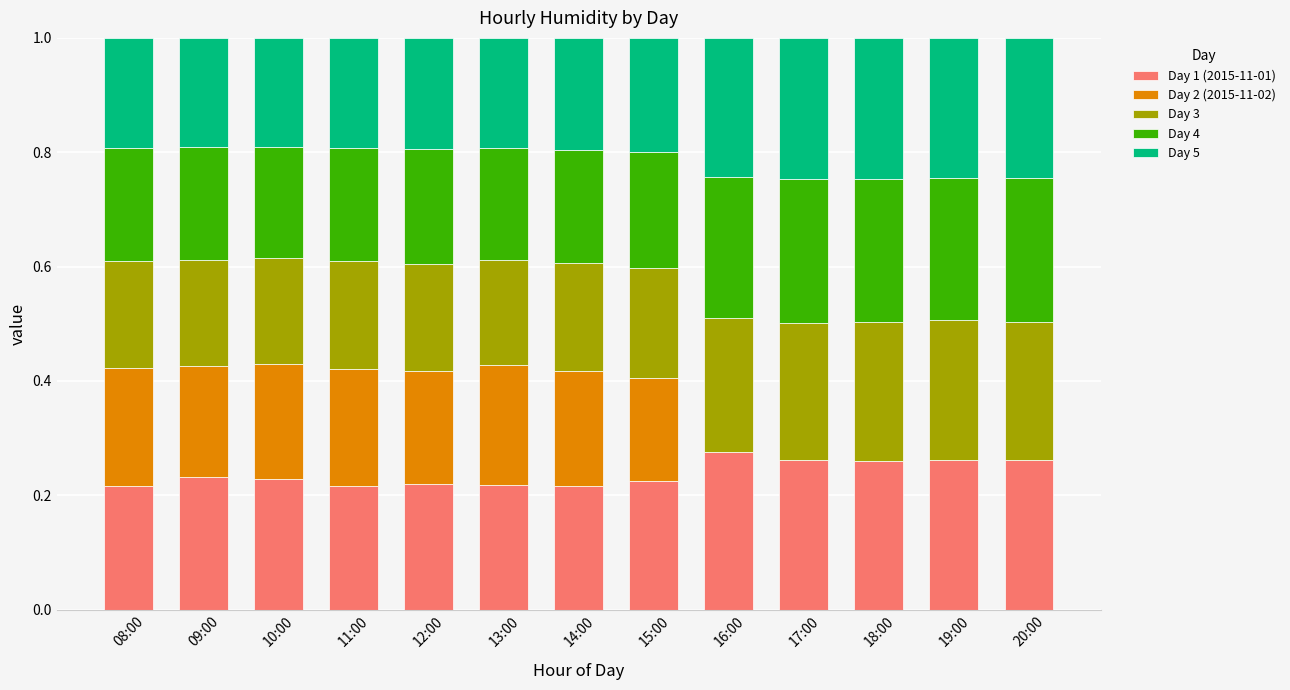

Does the chart contain stacked bars?

Yes